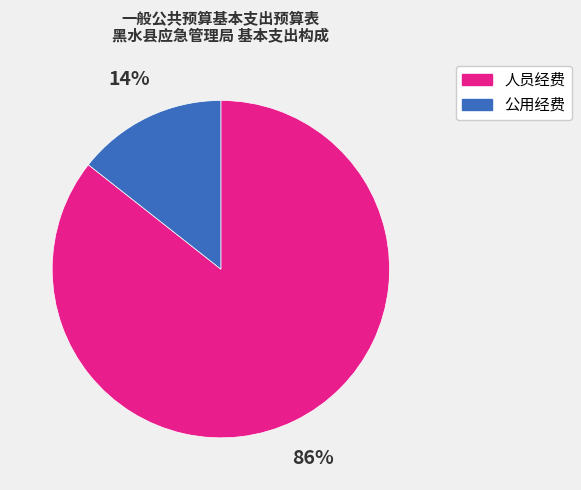

To the nearest percent, what is the combined percentage of 公用经费 and 人员经费?

100%